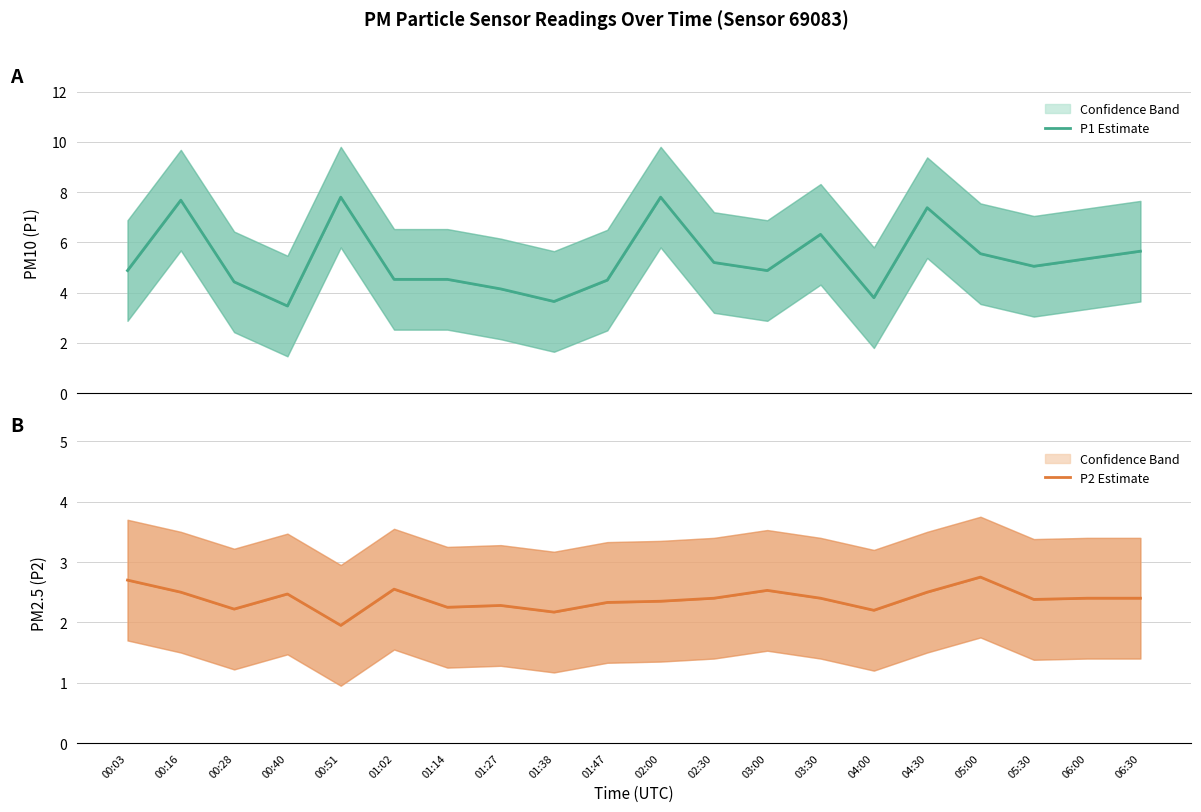

What is the label of the 12th point from the left?

02:30